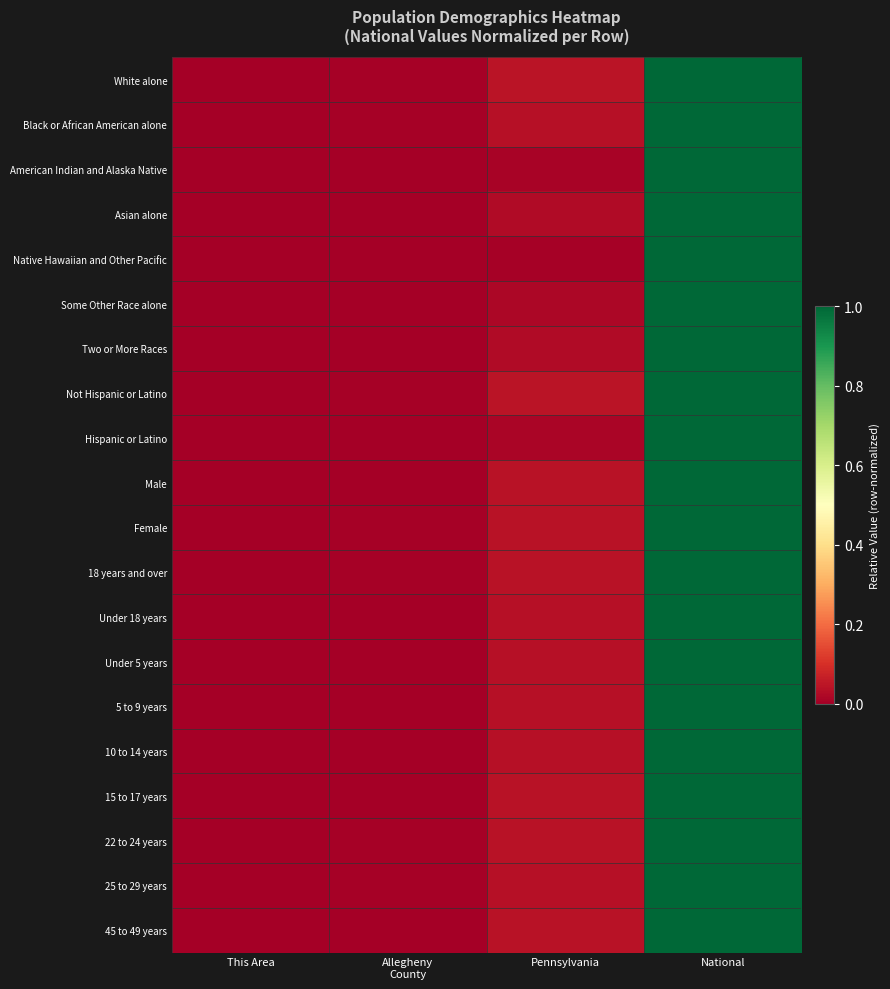

How many series are shown in this chart?

20